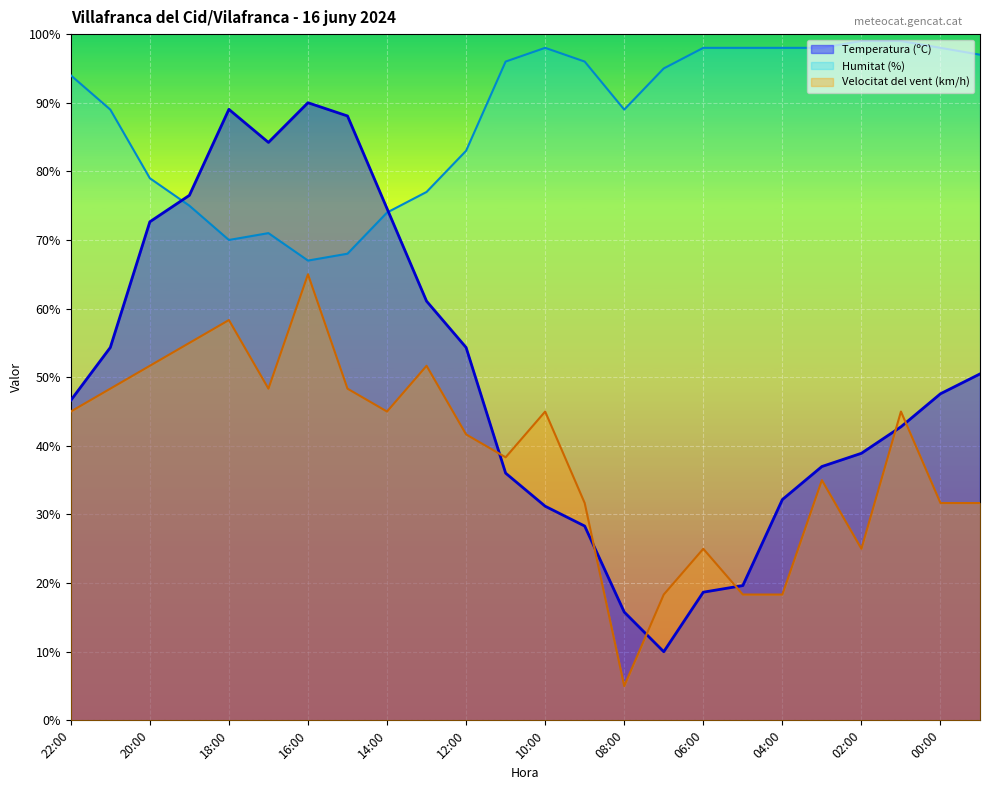

Is it true that Humitat (%) equals 32.3 at 13:00?

False